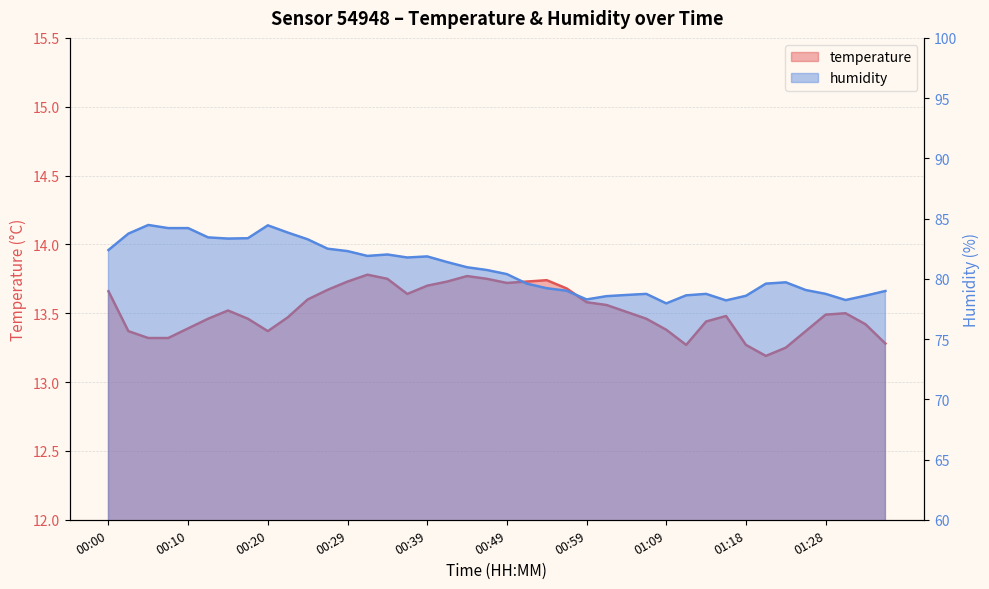

At which category is the sum across all series the highest?

00:20